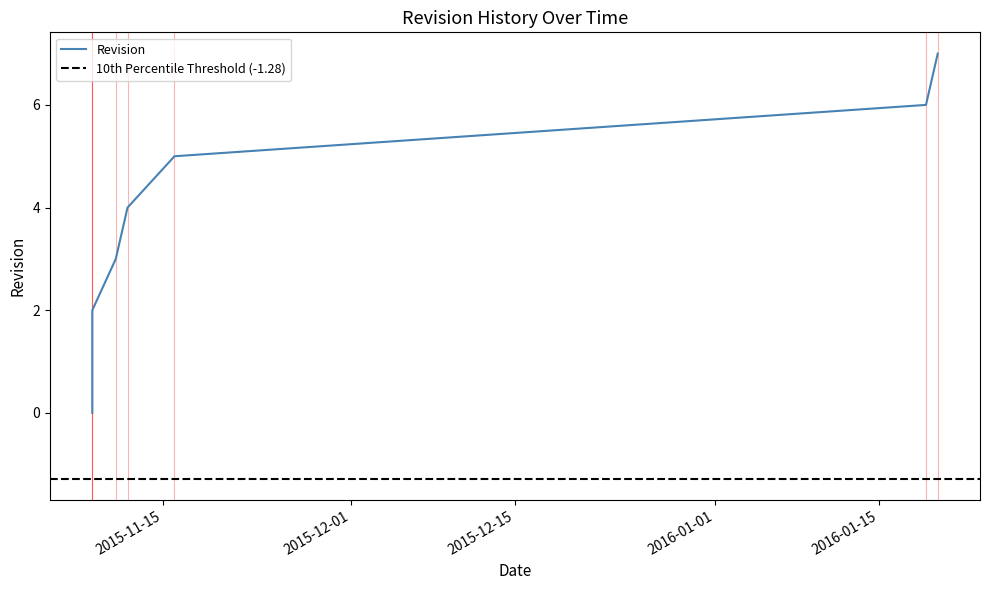

How many categories are shown in the chart?

8